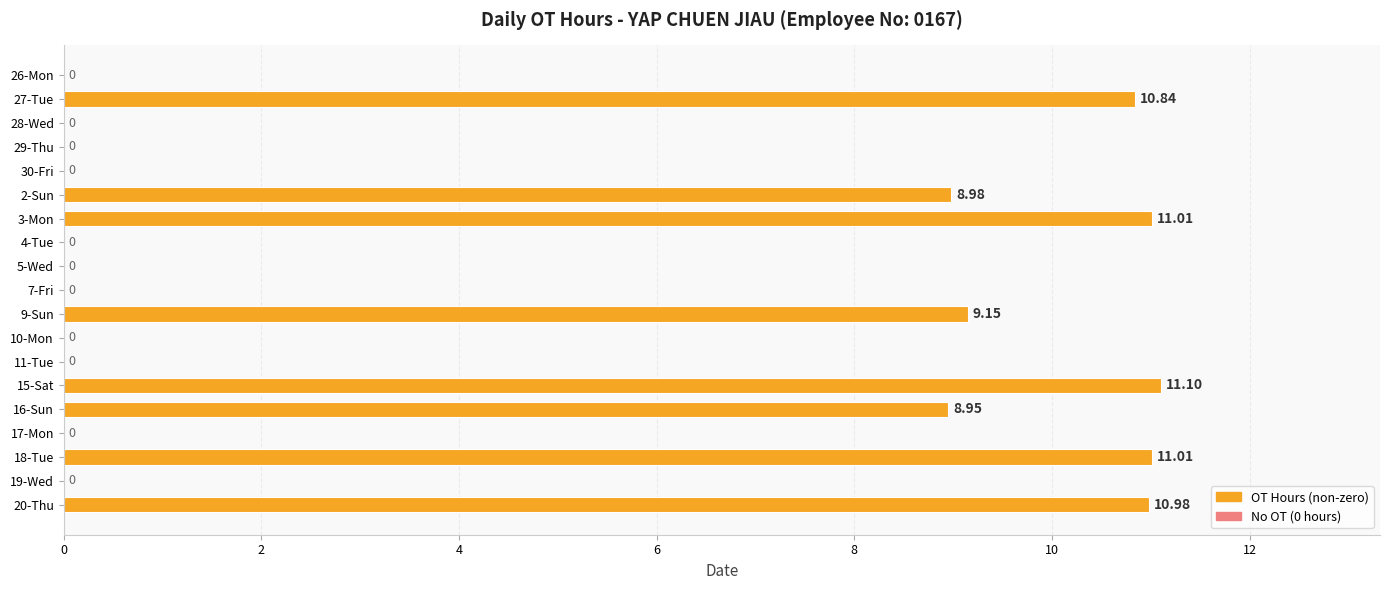

Between 2-Sun and 26-Mon, which is larger?

2-Sun